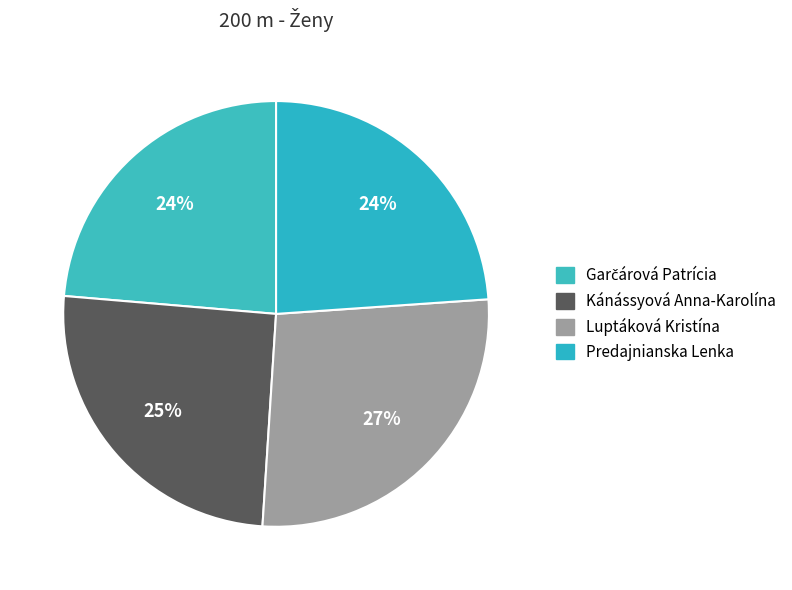

To the nearest percent, what portion does Garčárová Patrícia represent?

24%